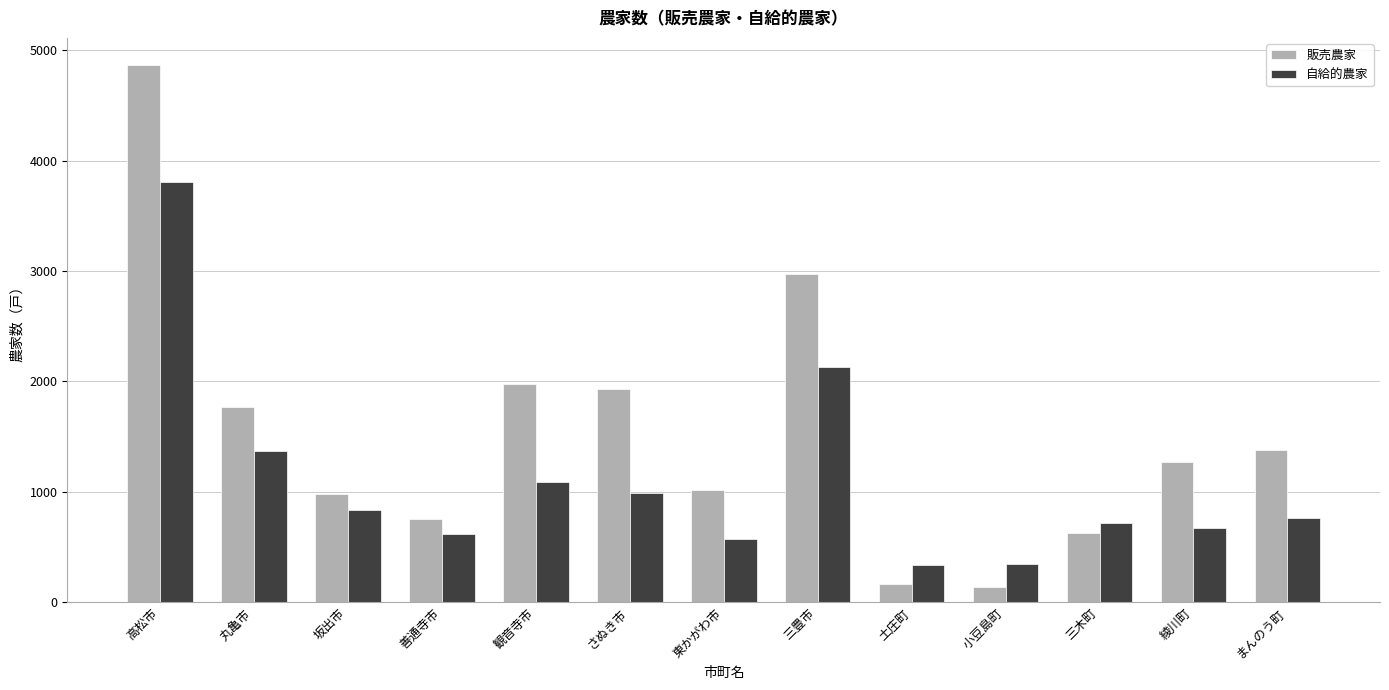

What is the lowest value of the 販売農家 series?

140